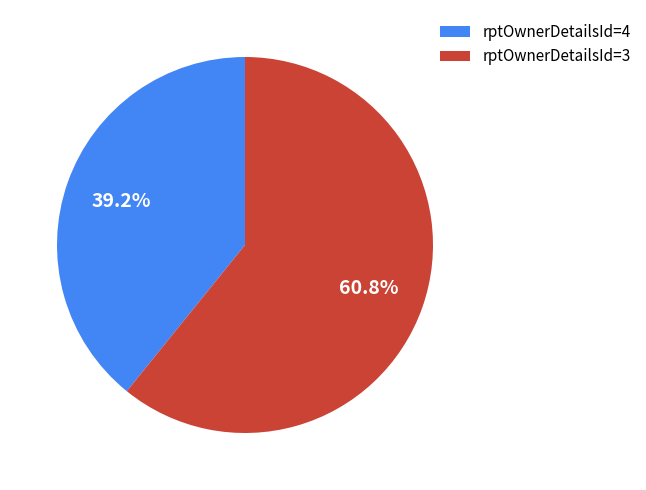

How much of the chart is everything except rptOwnerDetailsId=3?

39.2%